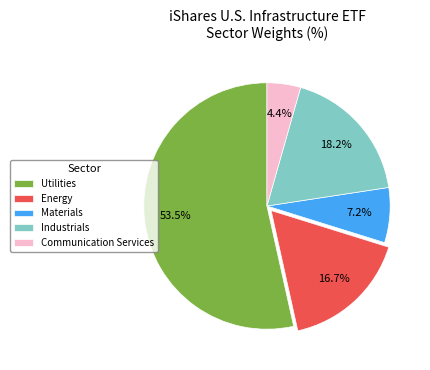

Is it true that Energy is 1% of the pie?

False